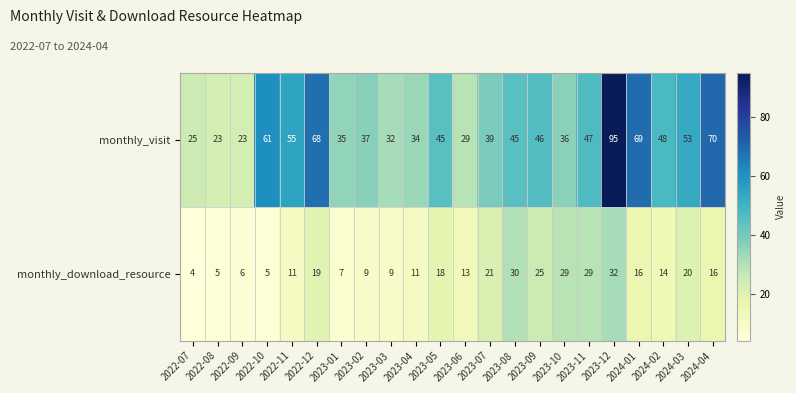

Rank the series by their maximum value, from highest to lowest.

monthly_visit, monthly_download_resource